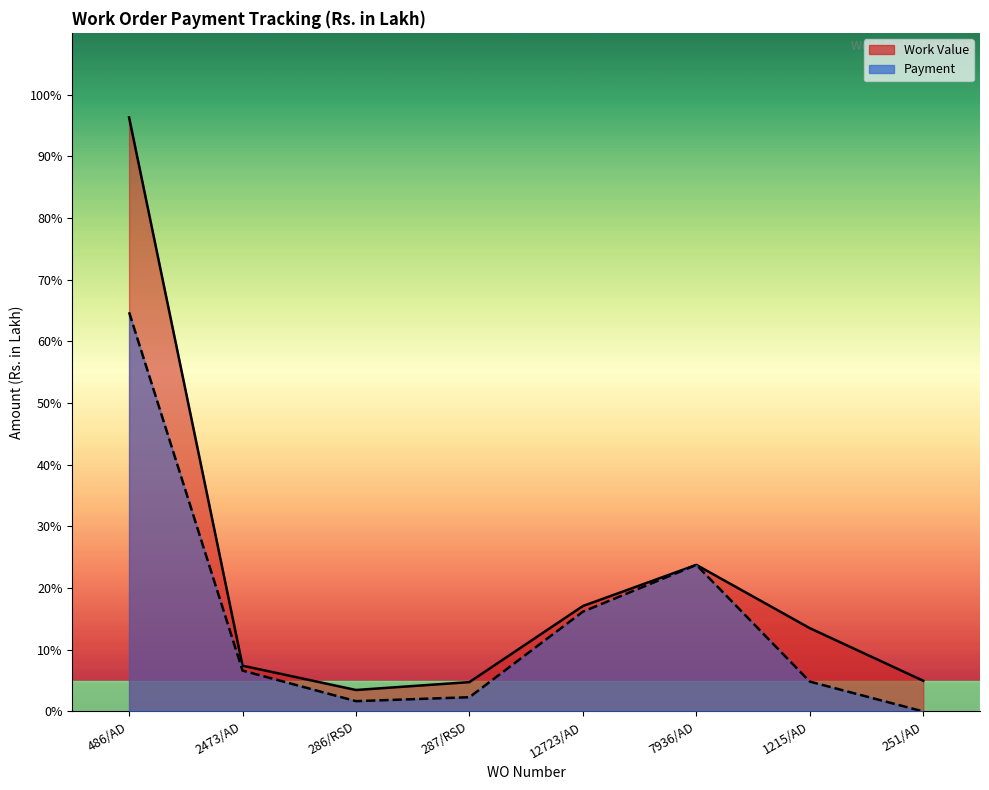

Where is the first local maximum for Payment?

7936/AD